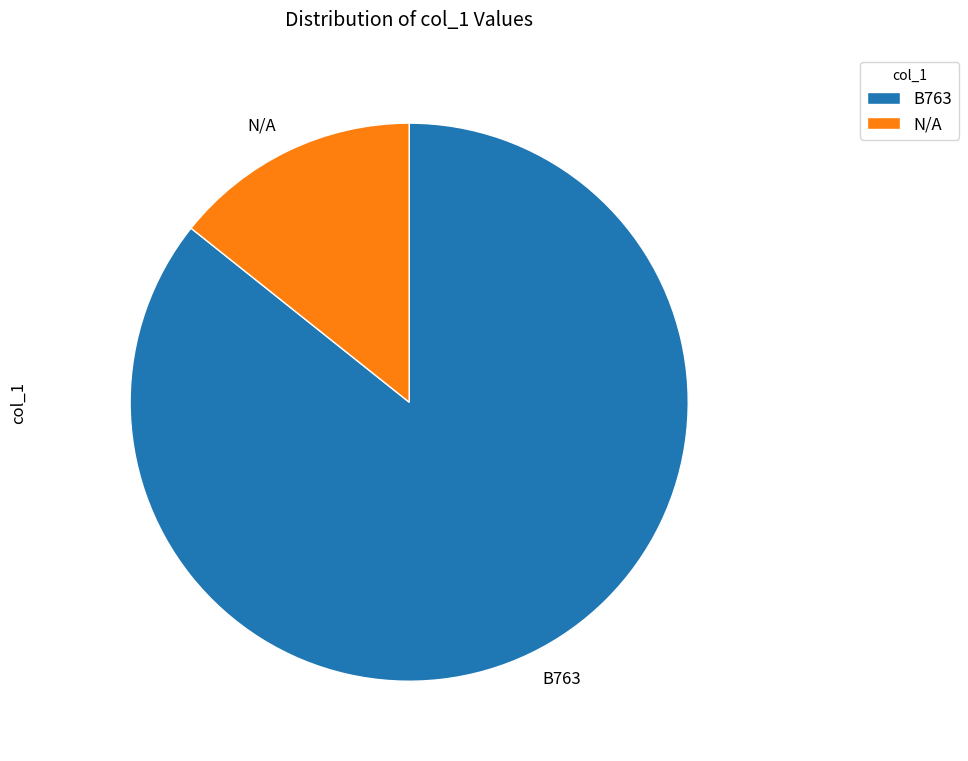

Is B763 the majority of the pie?

Yes